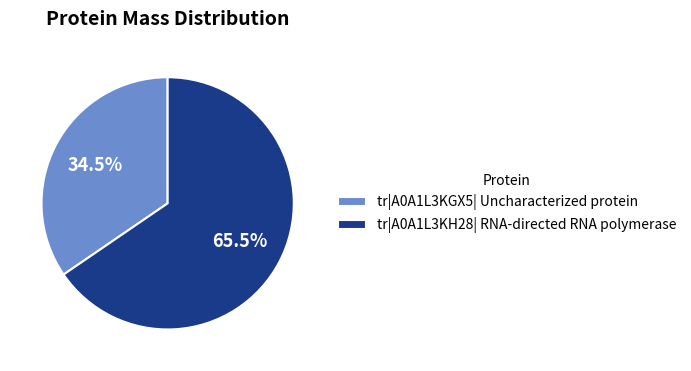

Combined, do tr|A0A1L3KGX5| Uncharacterized protein and tr|A0A1L3KH28| RNA-directed RNA polymerase account for over 50%?

Yes